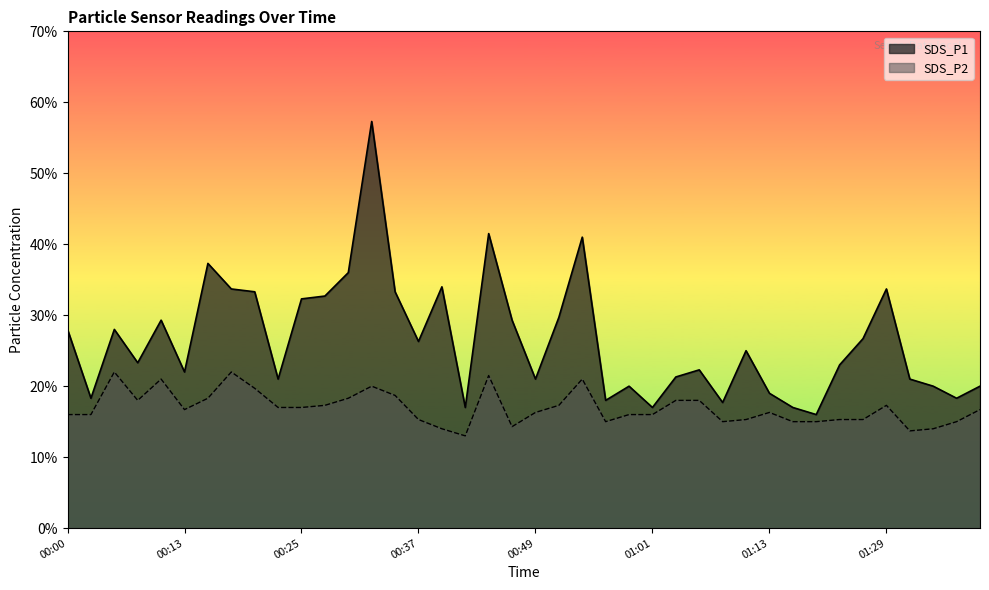

Does the chart have visible grid lines?

No